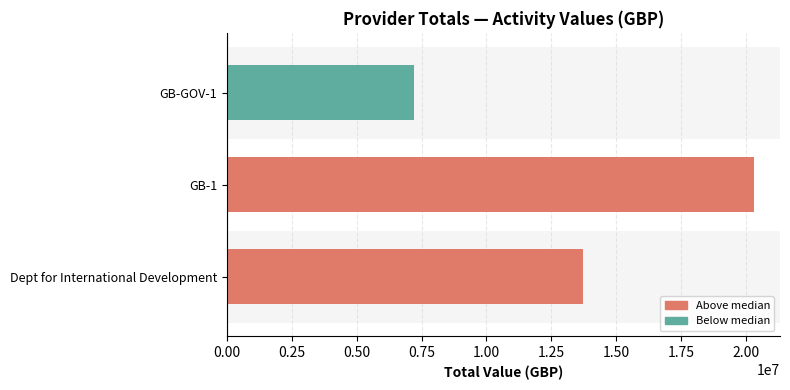

Reading bottom to top, extract all data points from this chart.

13732523.0	20306659.4	7195979.4